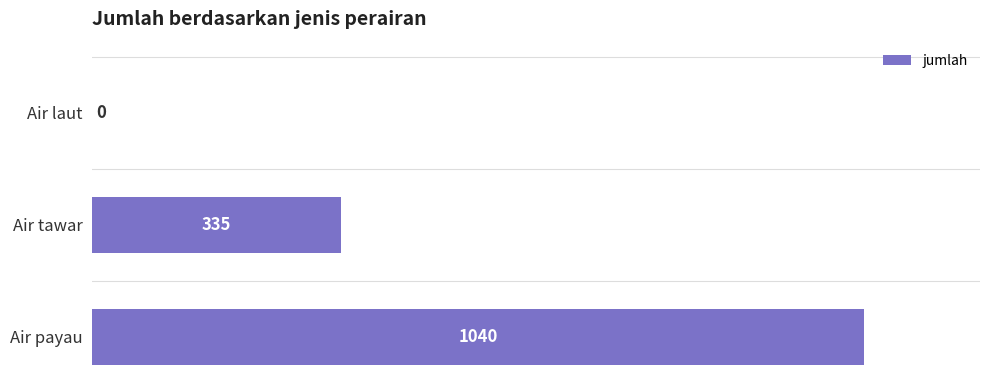

True or false: the data shows 335 at Air tawar.

True